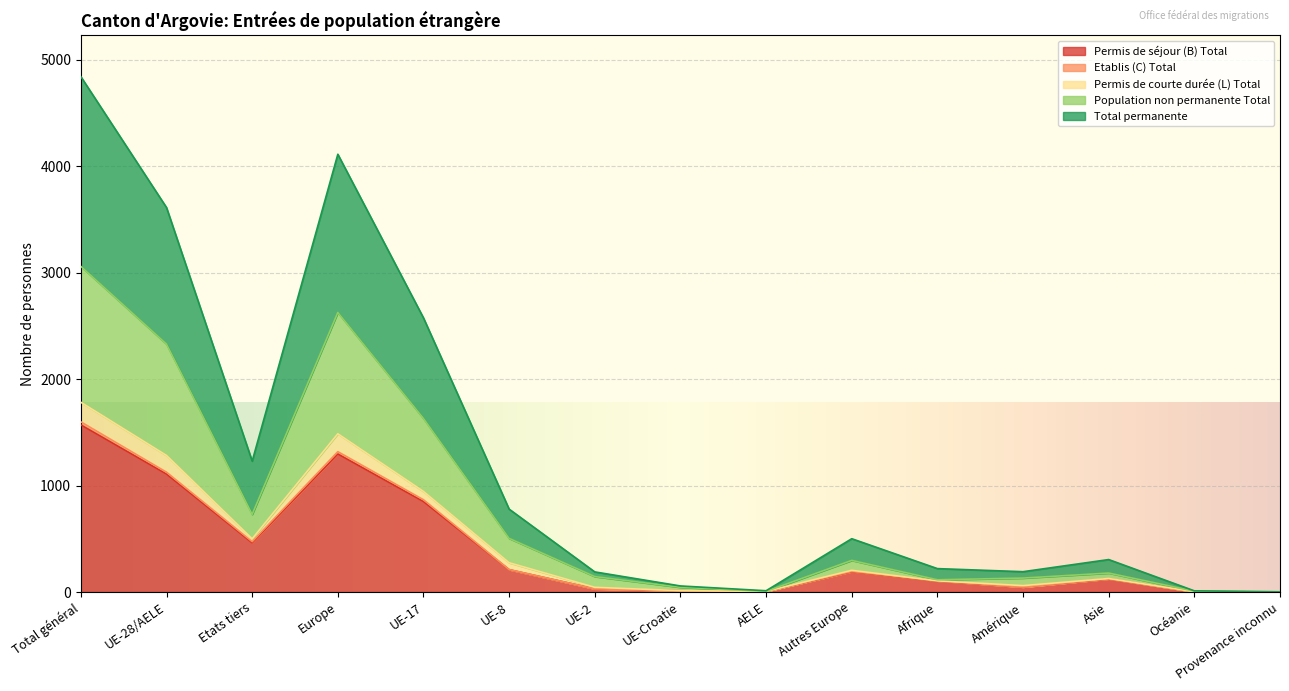

At which category does Etablis (C) Total reach its first local peak?

Europe